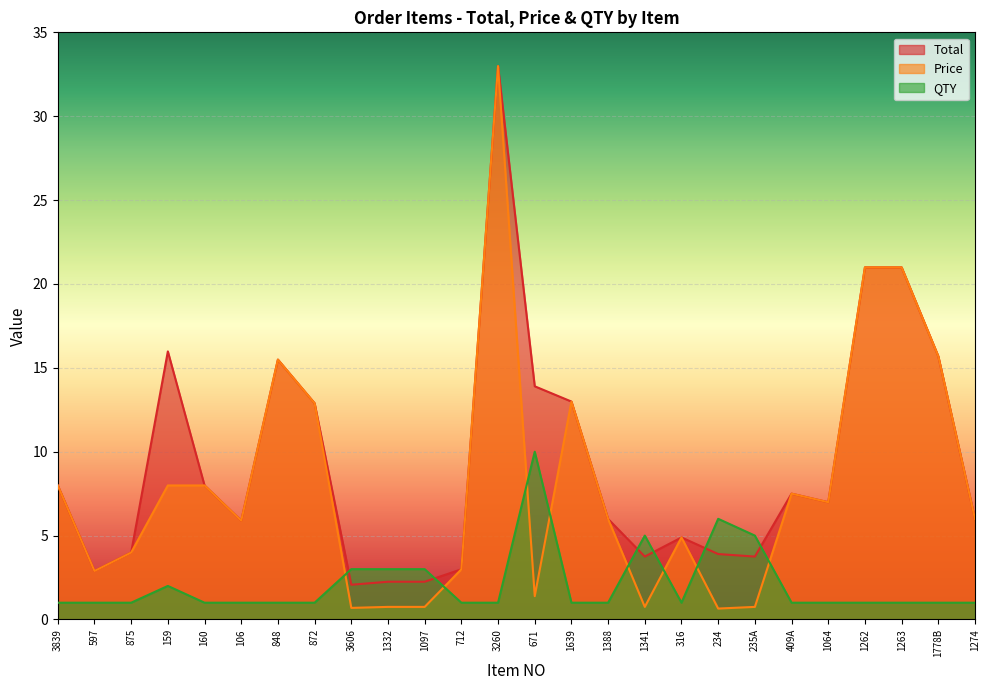

What value does the QTY series have at 160?

1.0